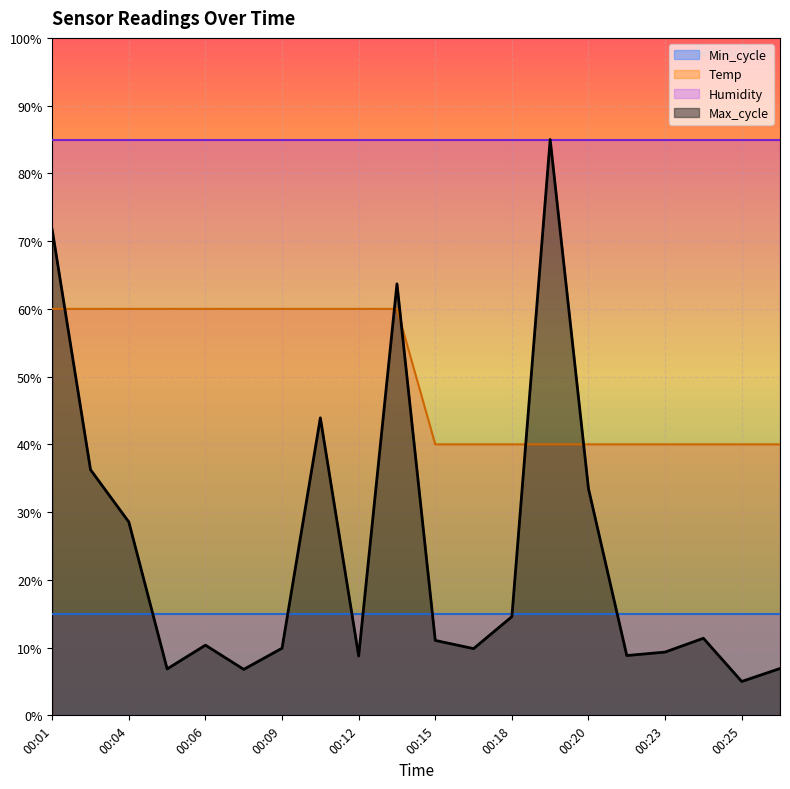

The Max_cycle series shows 2.8 at 00:06. True or false?

False